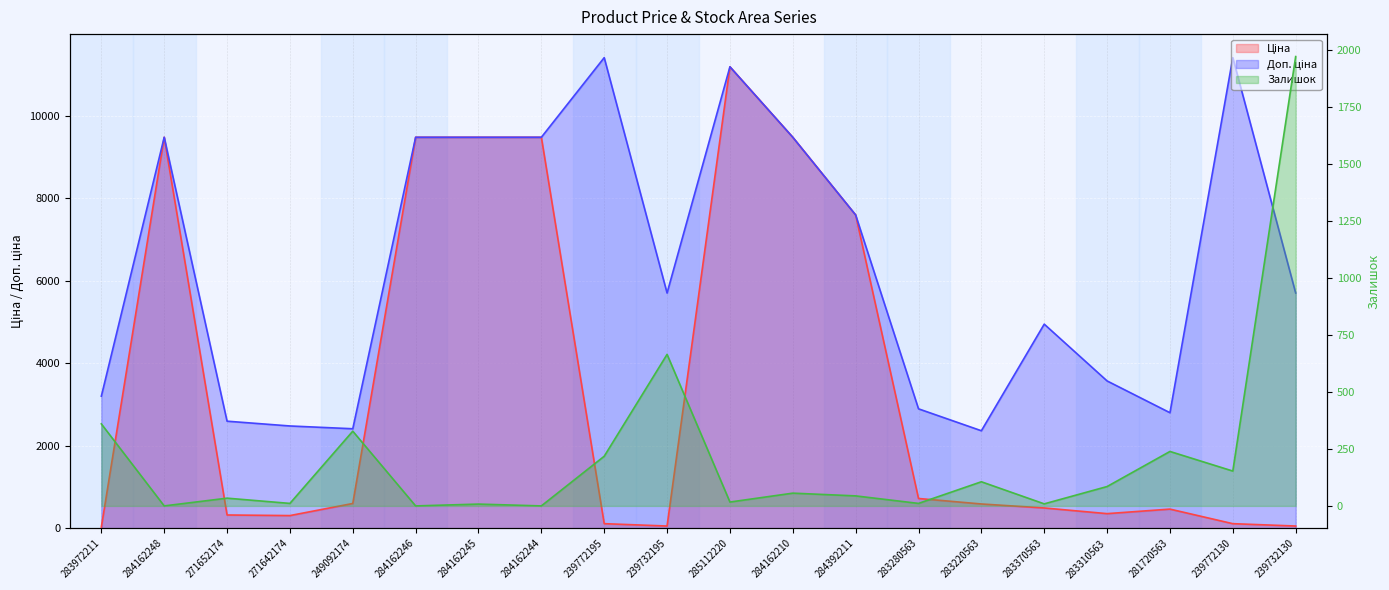

What position from the right is 249092174?

16